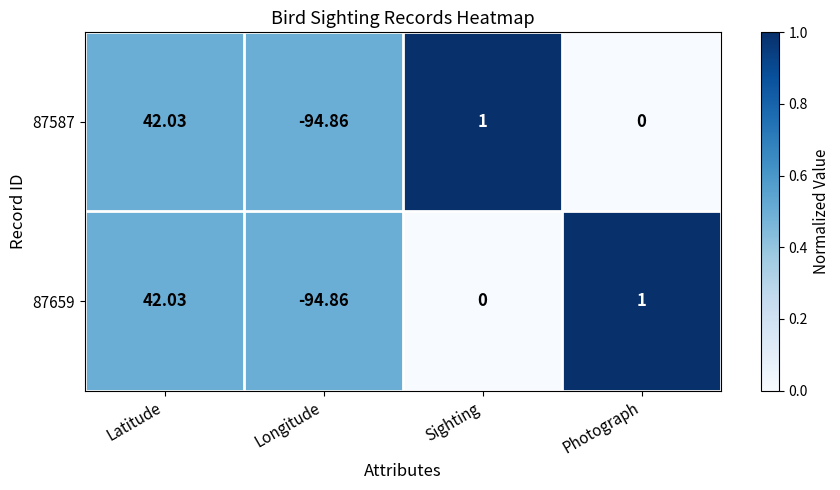

At which label does 87659 first exceed 1?

Latitude